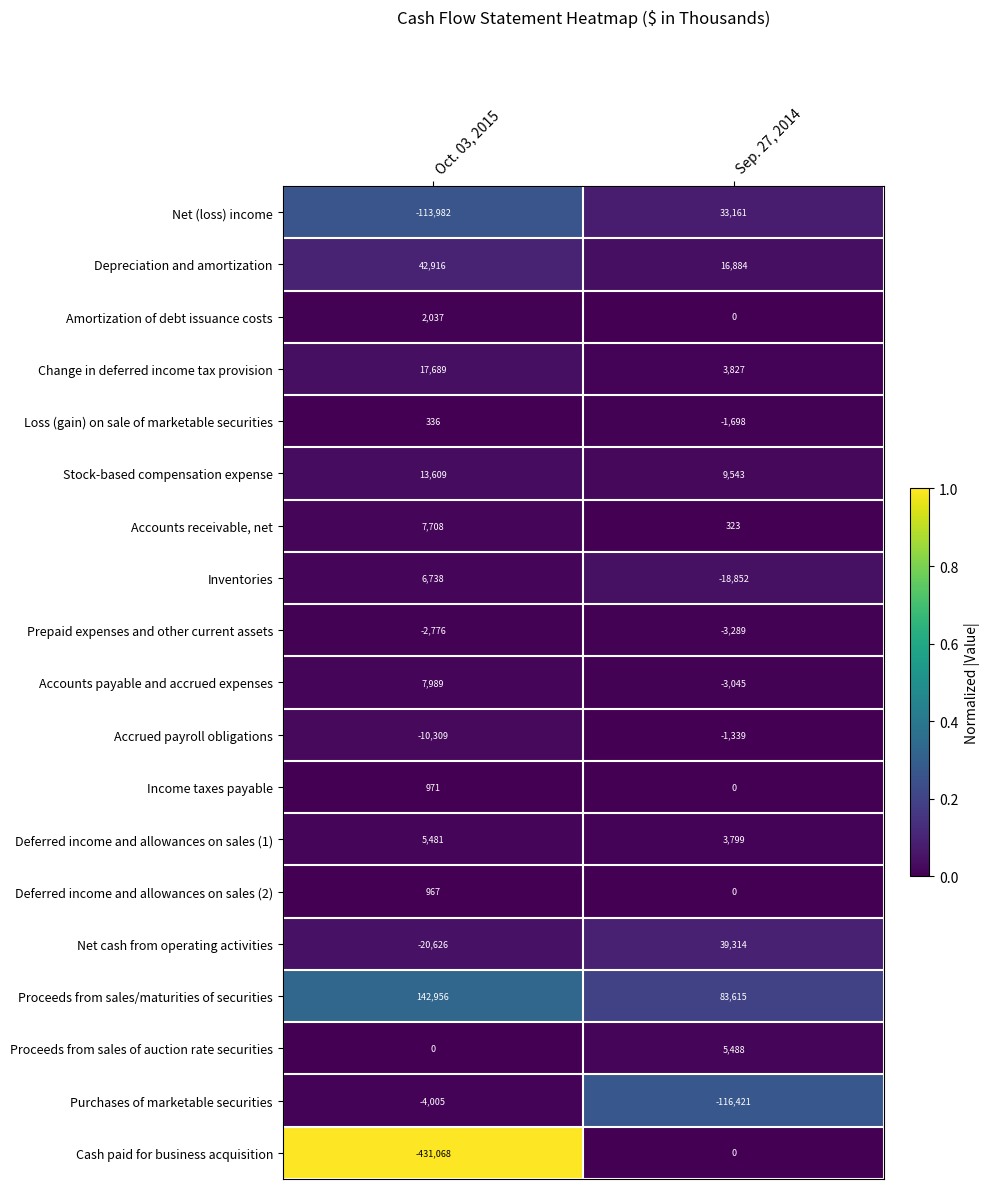

True or false: Income taxes payable has a value of 0 at Sep. 27, 2014.

True